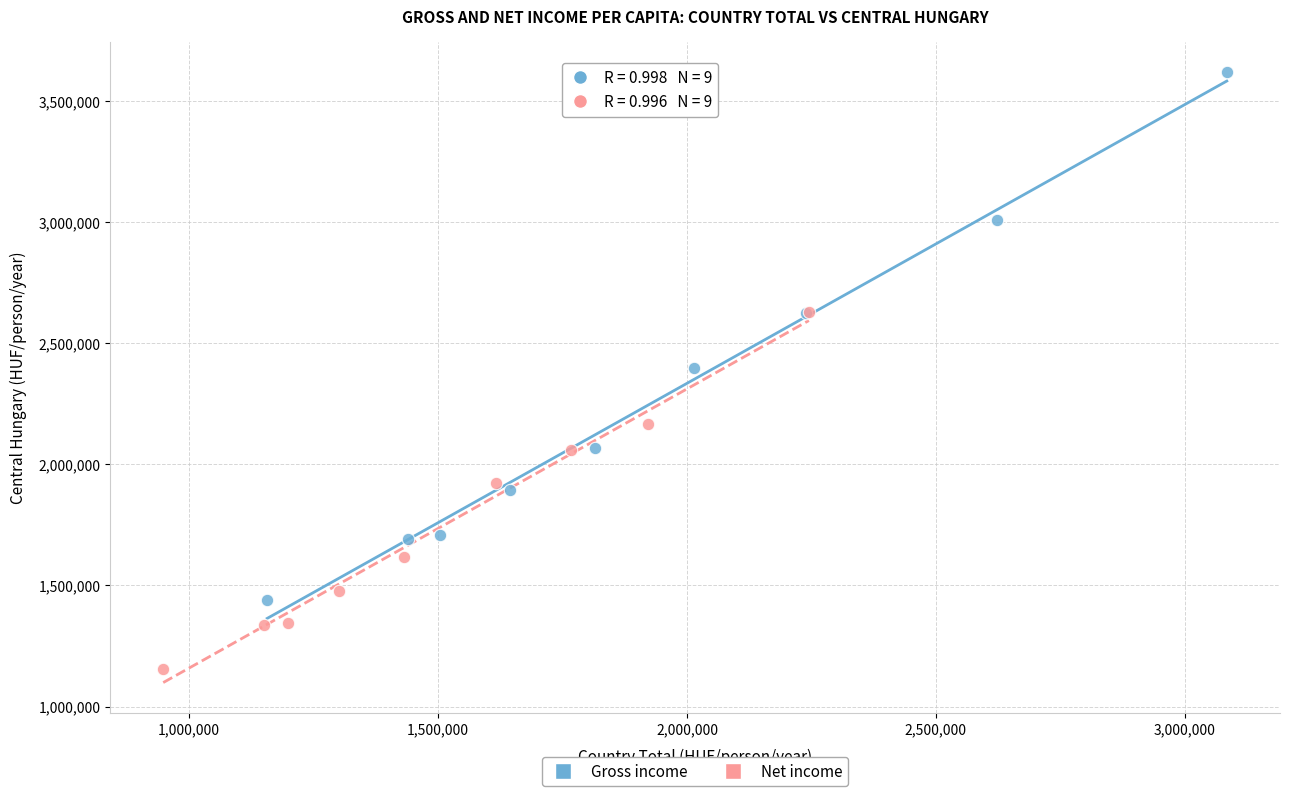

Which series contains the lowest Y value?

Net income